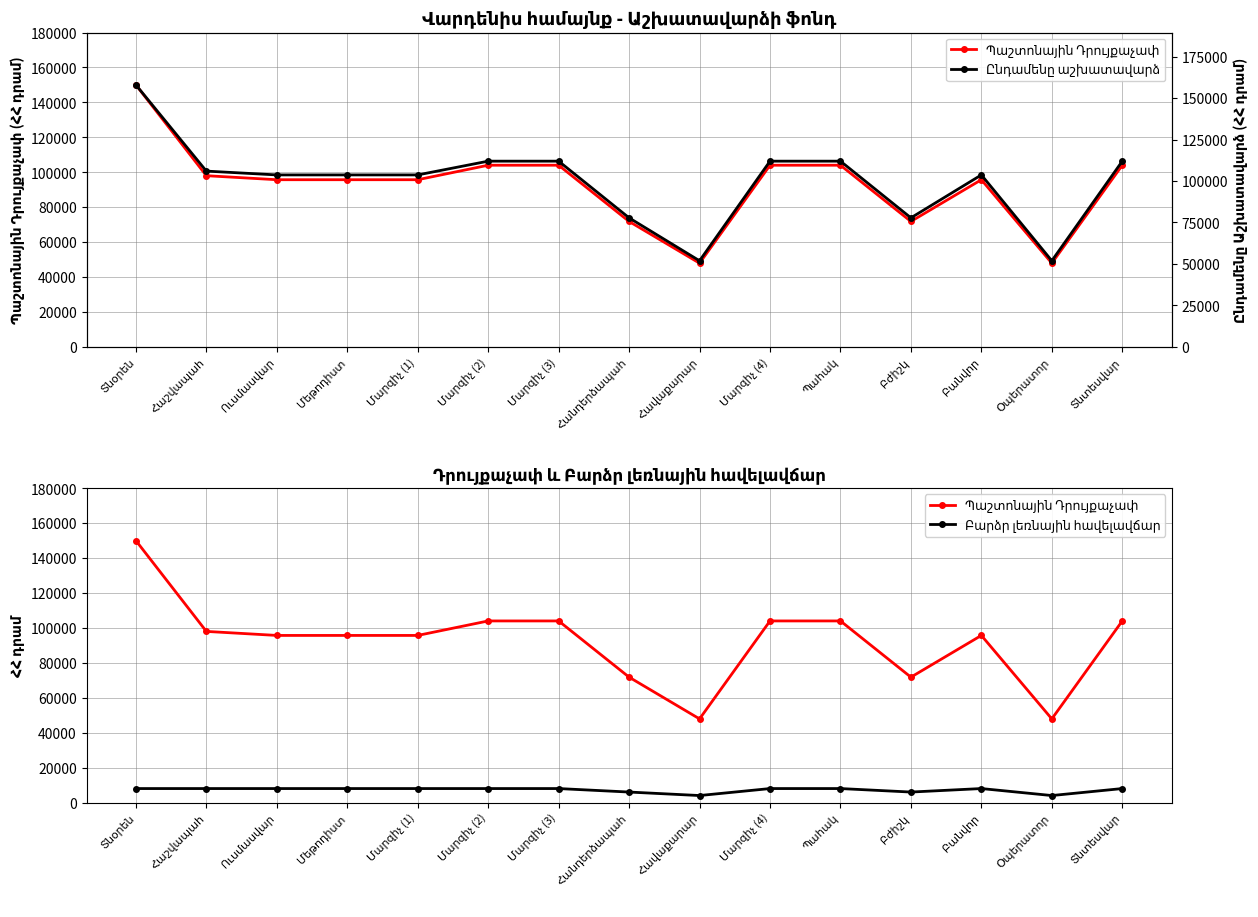

Reading left to right, list all the values displayed in this chart.

Պաշտոնային Դրույքաչափ: 150000	98000	95700	95700	95700	104000	104000	71800	47900	104000	104000	71800	95700	47900	104000
Ընդամենը աշխատավարձ: 158000	106000	103700	103700	103700	112000	112000	77800	51900	112000	112000	77800	103700	51900	112000
Բարձր լեռնային հավելավճար: 8000	8000	8000	8000	8000	8000	8000	6000	4000	8000	8000	6000	8000	4000	8000